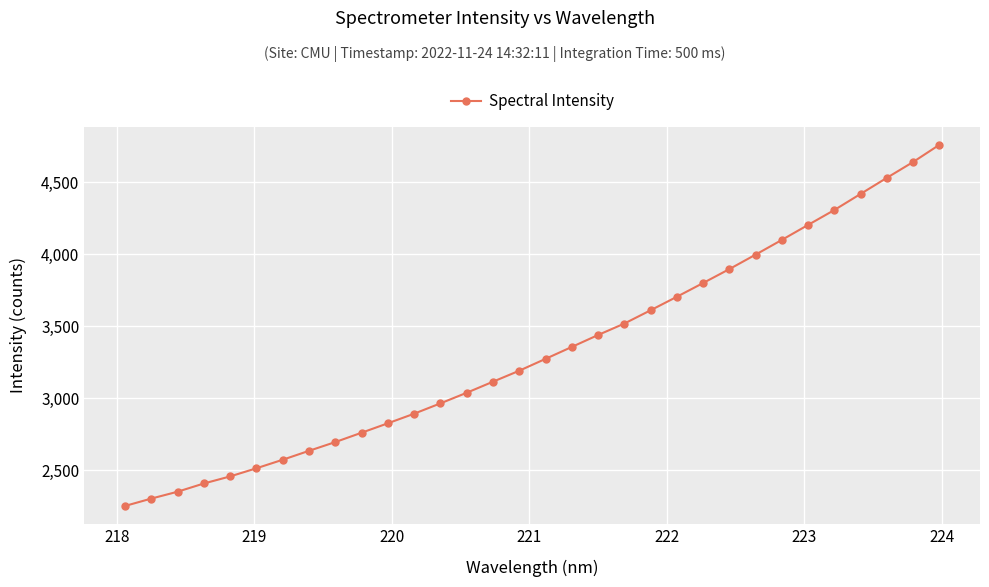

What is the difference between the maximum and minimum values?

2505.9